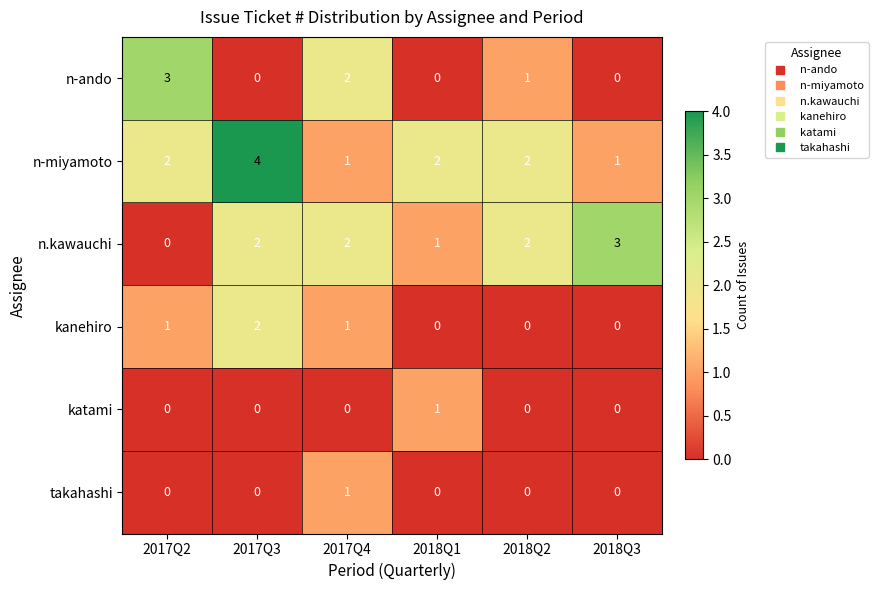

At which category is the sum across all series the highest?

2017Q3